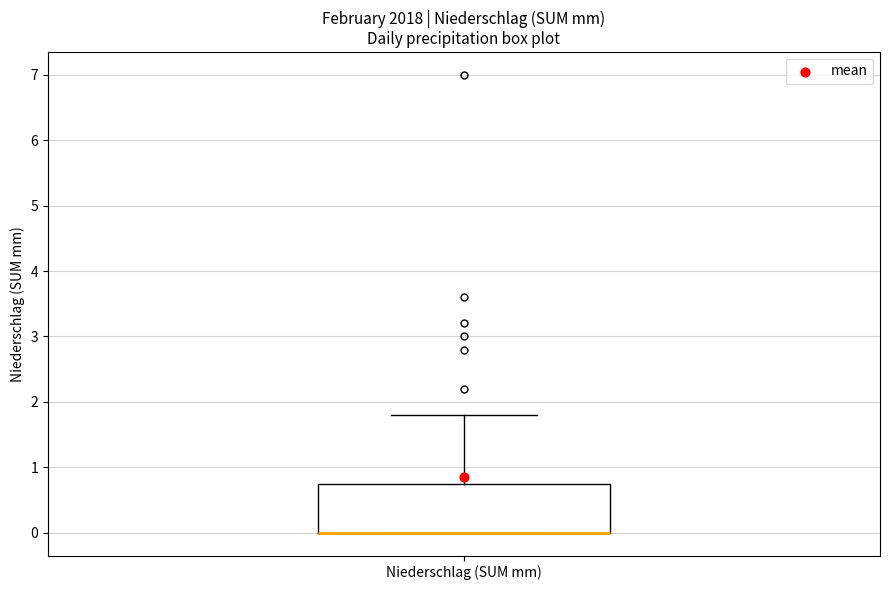

Transcribe this box plot: give where the median line is, the range the box spans, and where the two whiskers end, as read against the y-axis. The values are not printed on the chart, so give them approximately, as read against the axis.

median 0.0 (drawn on the box's lower edge), box 0.0 to 0.8, whiskers 0.0 to 1.8